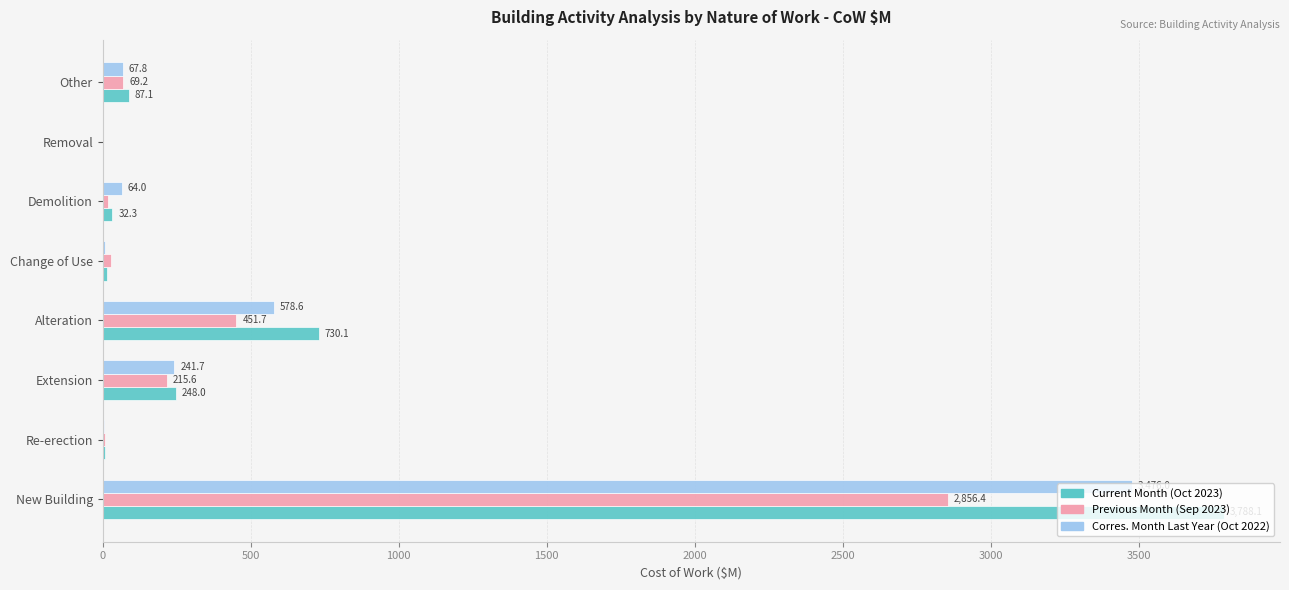

True or false: Corres. Month Last Year (Oct 2022) has a value of 128.6 at Alteration.

False